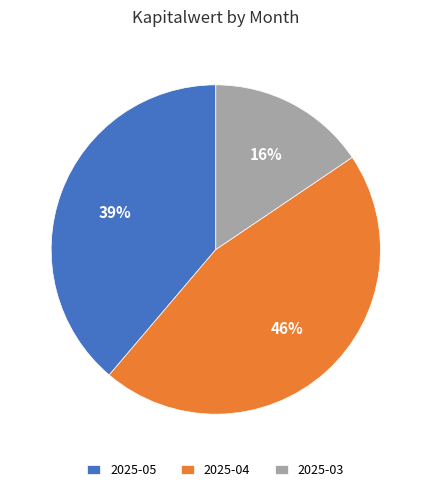

To the nearest percent, what is the average slice percentage?

33%